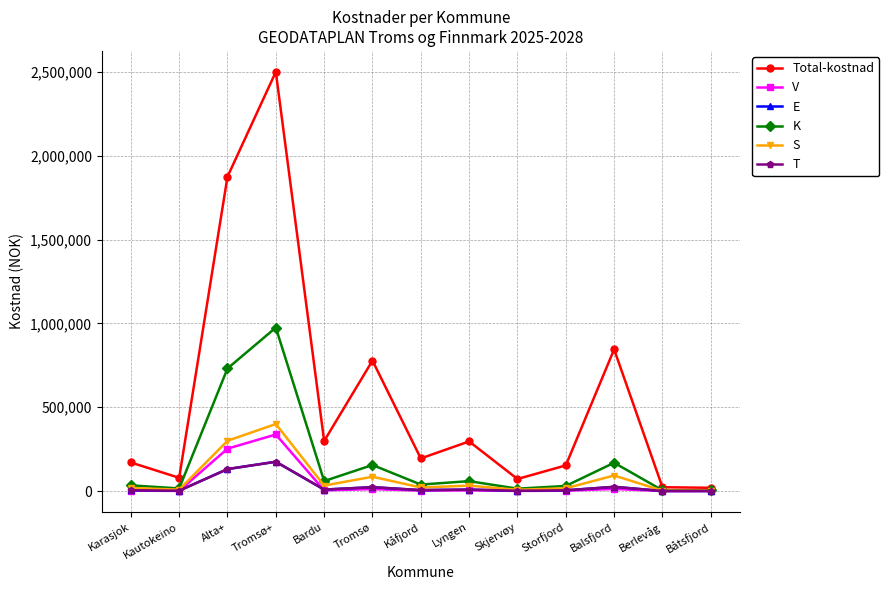

At Båtsfjord, list the series in order from smallest to largest.

V, E, T, S, K, Total-kostnad